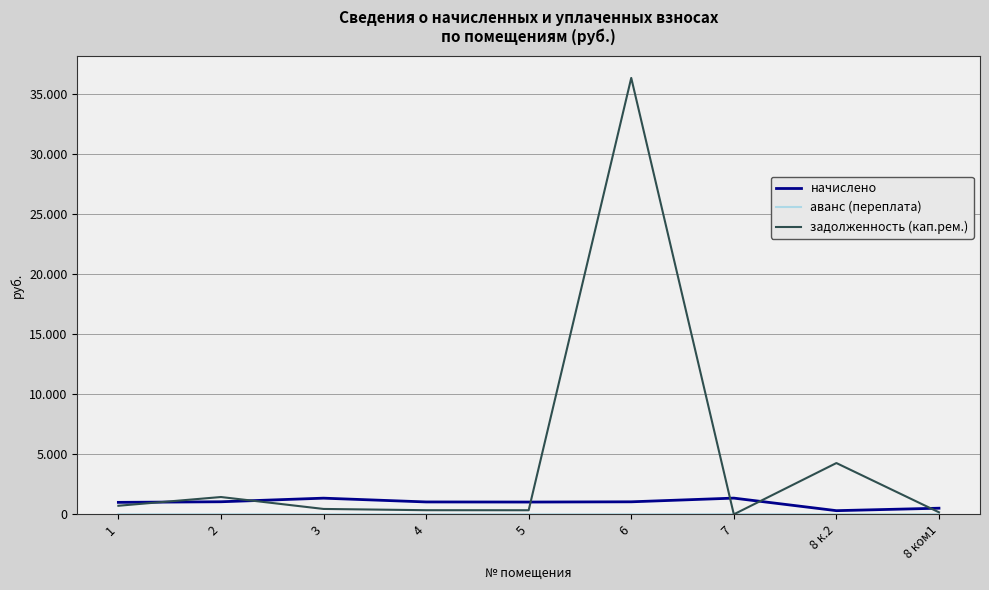

Does the chart display data point markers on the line(s)?

No